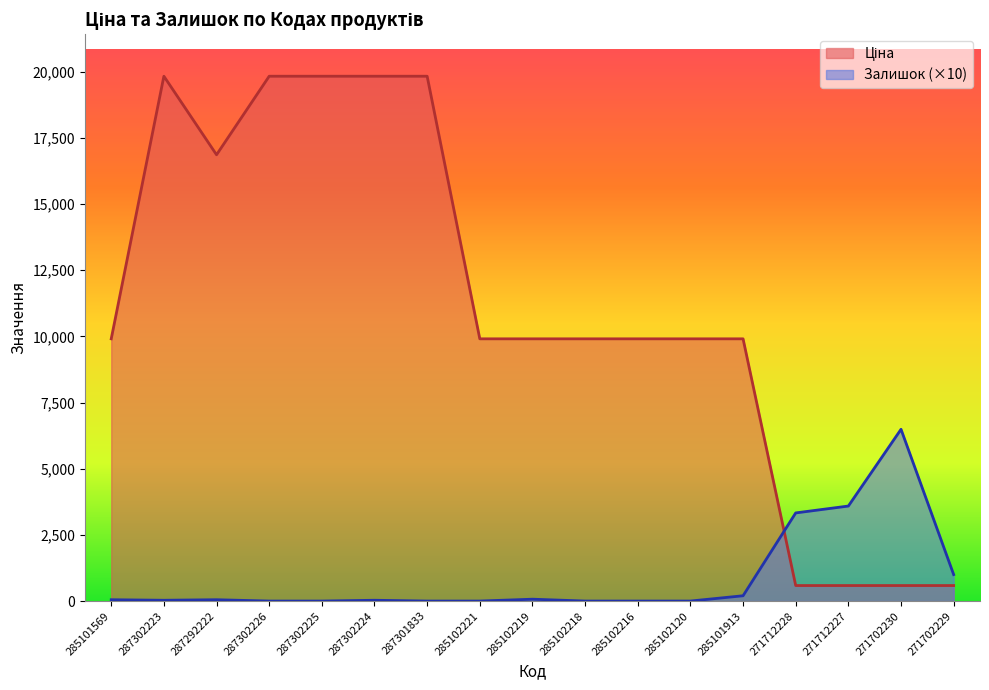

Which series has the widest spread of values?

Ціна